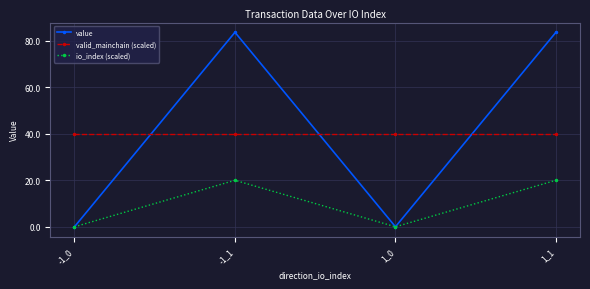

In io_index (scaled), how many points are lower than both neighbors (excluding endpoints)?

1